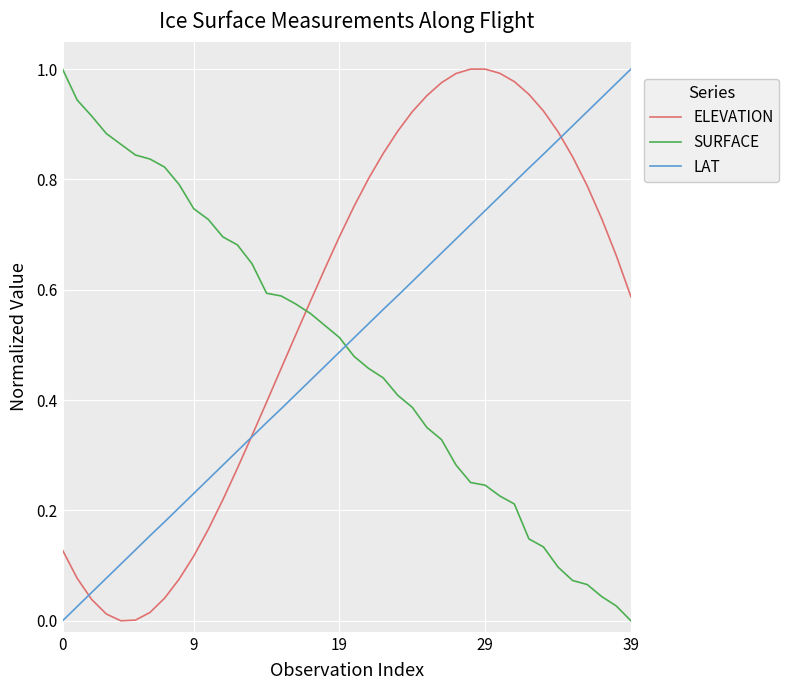

What are all the series names shown in the legend?

ELEVATION, SURFACE, LAT